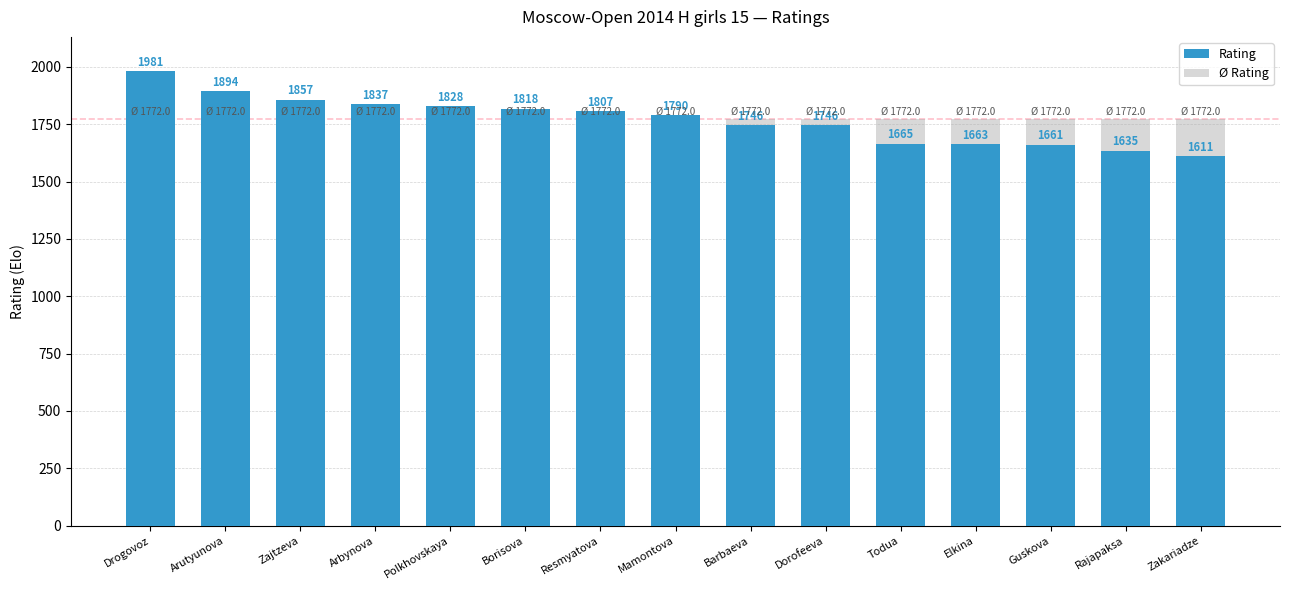

At how many categories does at least one series exceed 1769?

15